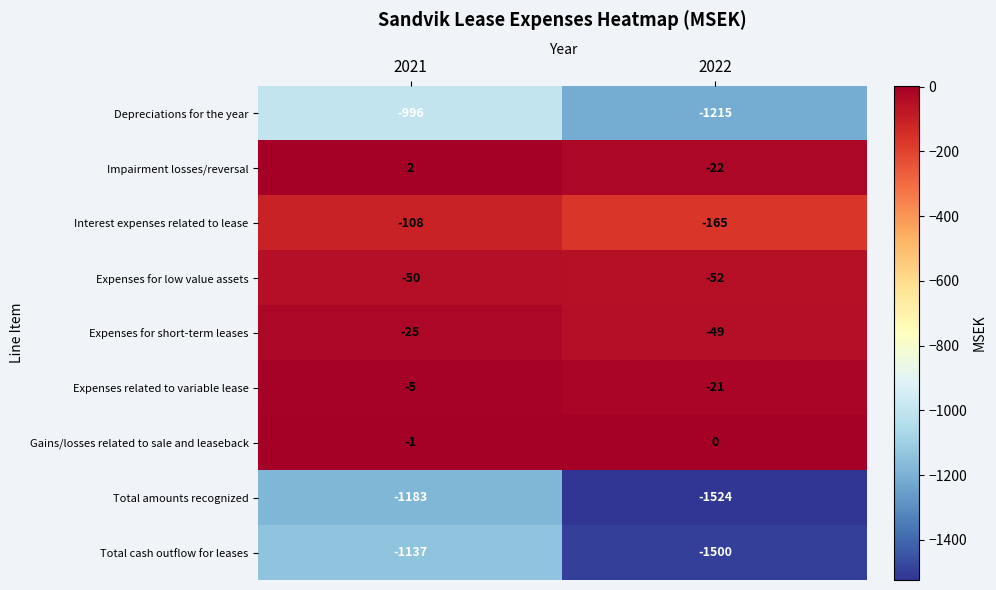

What is the difference between the Expenses for short-term leases values at 2022 and 2021?

24